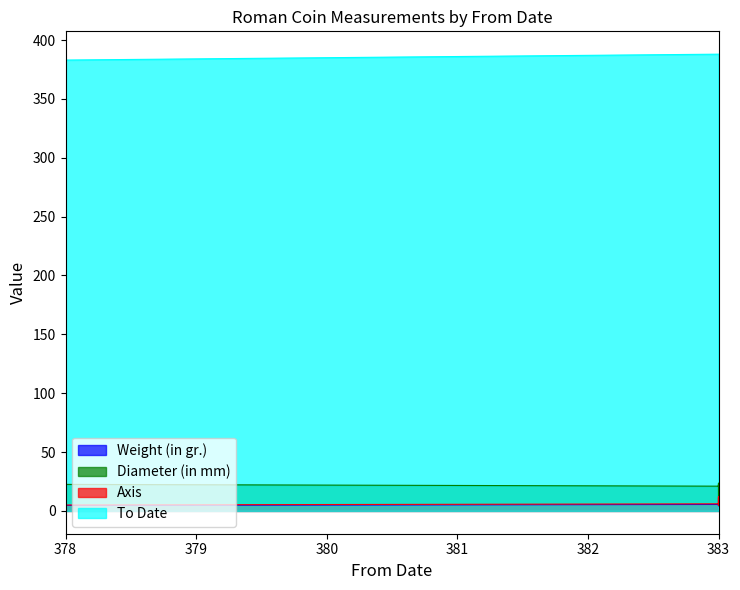

At which category does Axis reach its first local valley?

378